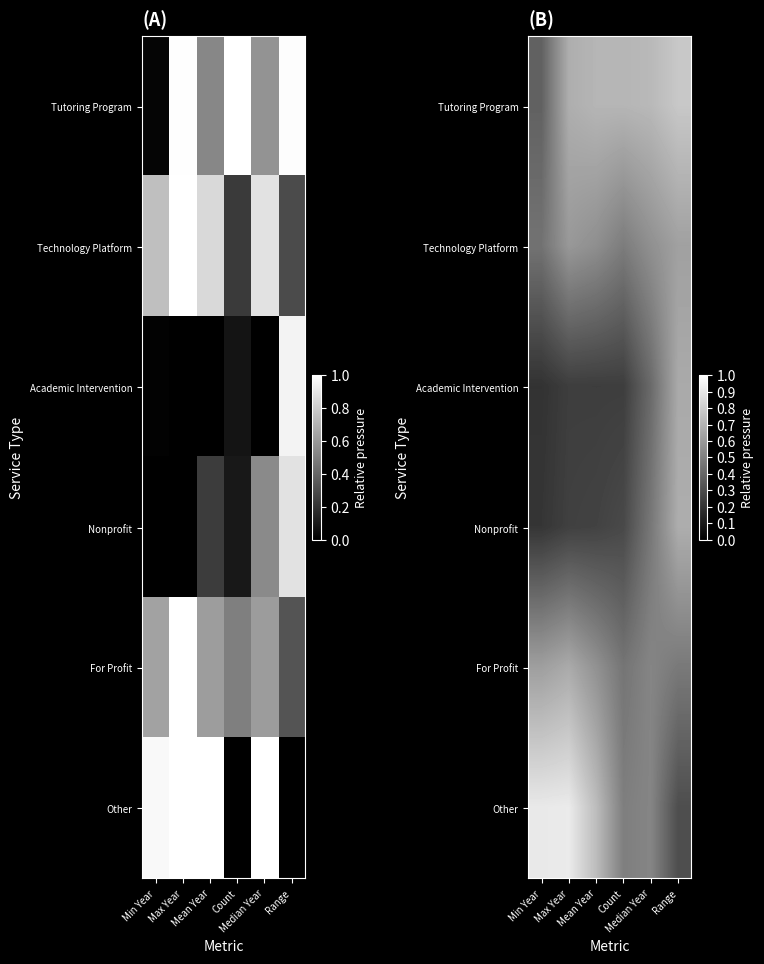

Where is Nonprofit nearest to the value 0?

Min Year